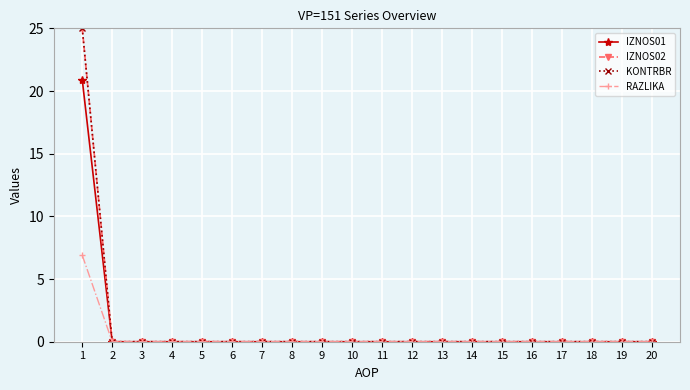

Does the chart have visible grid lines?

Yes